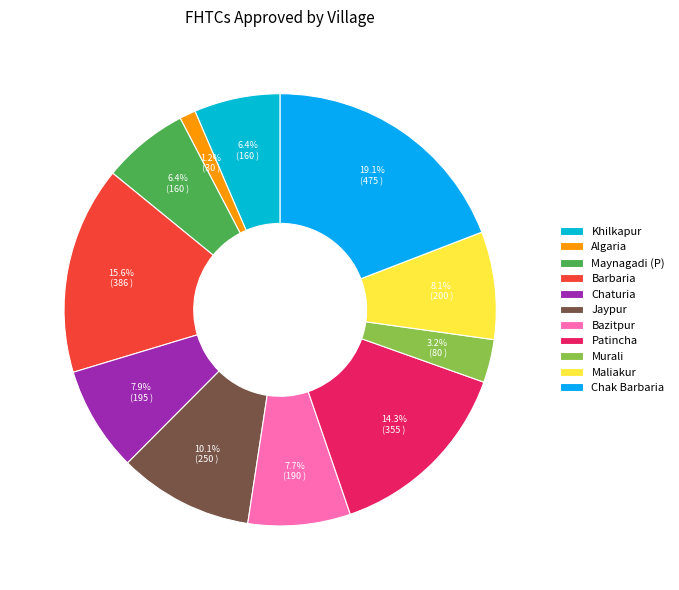

Rank the categories by value from lowest to highest.

Algaria, Murali, Khilkapur, Maynagadi (P), Bazitpur, Chaturia, Maliakur, Jaypur, Patincha, Barbaria, Chak Barbaria